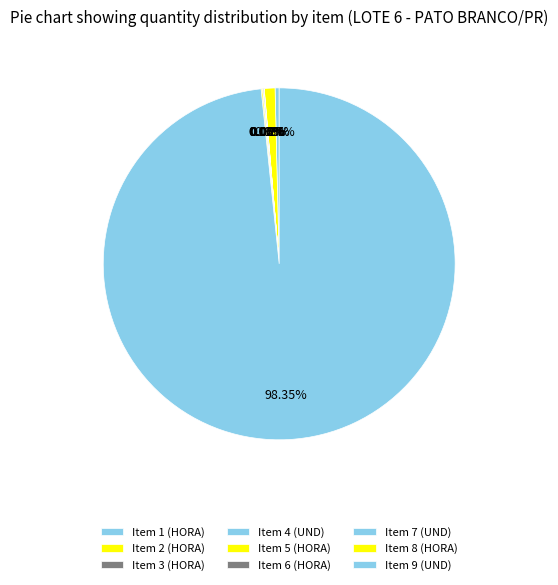

How many slices are in this pie chart?

9